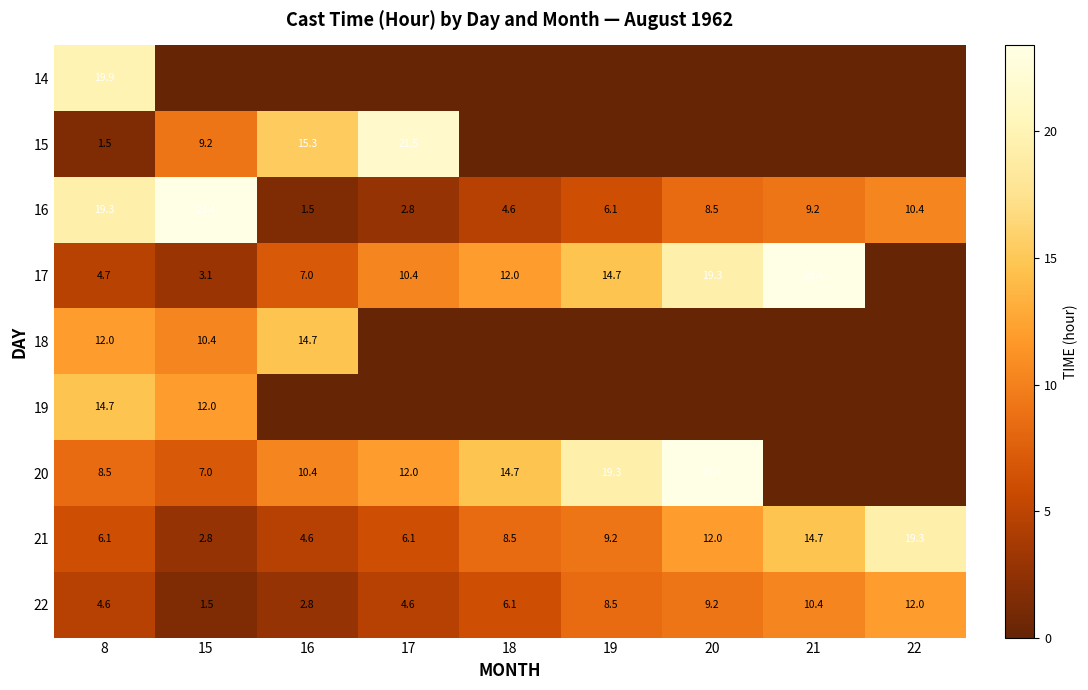

At 8, list the series in order from largest to smallest.

14, 16, 19, 18, 20, 21, 17, 22, 15